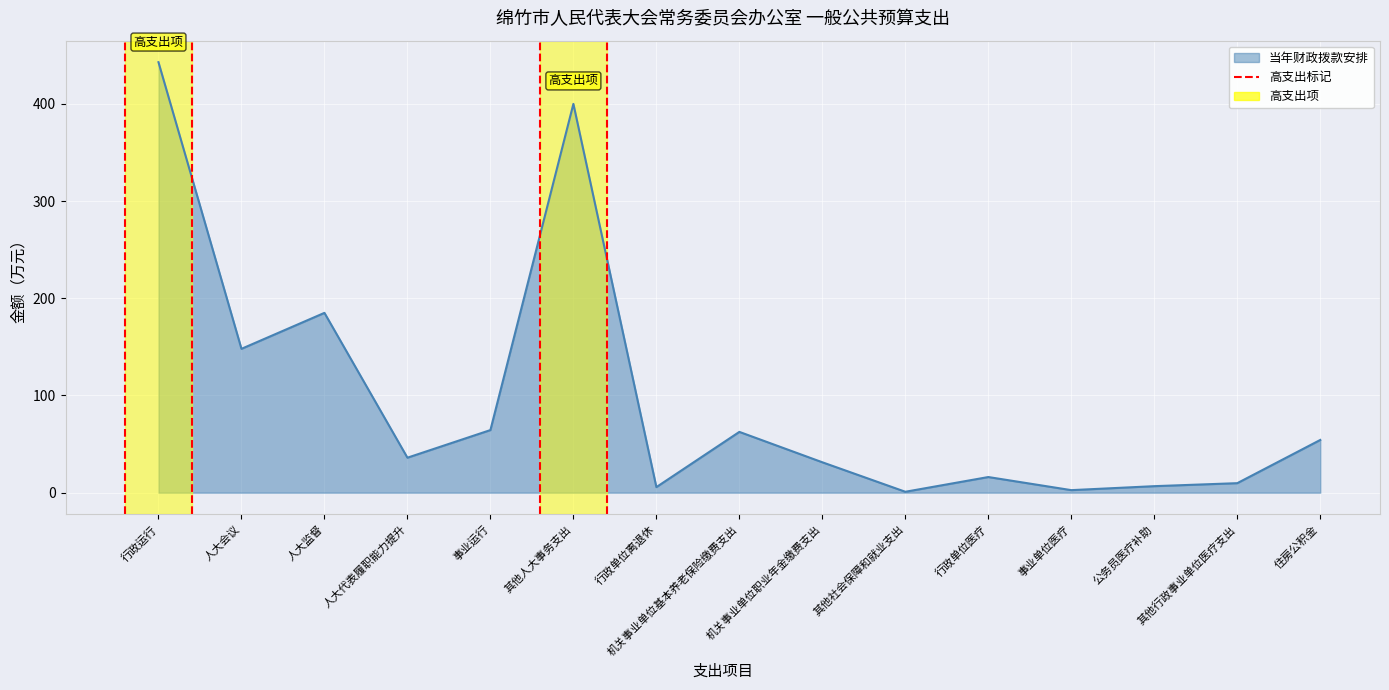

What is the sum of all values?

1466.3